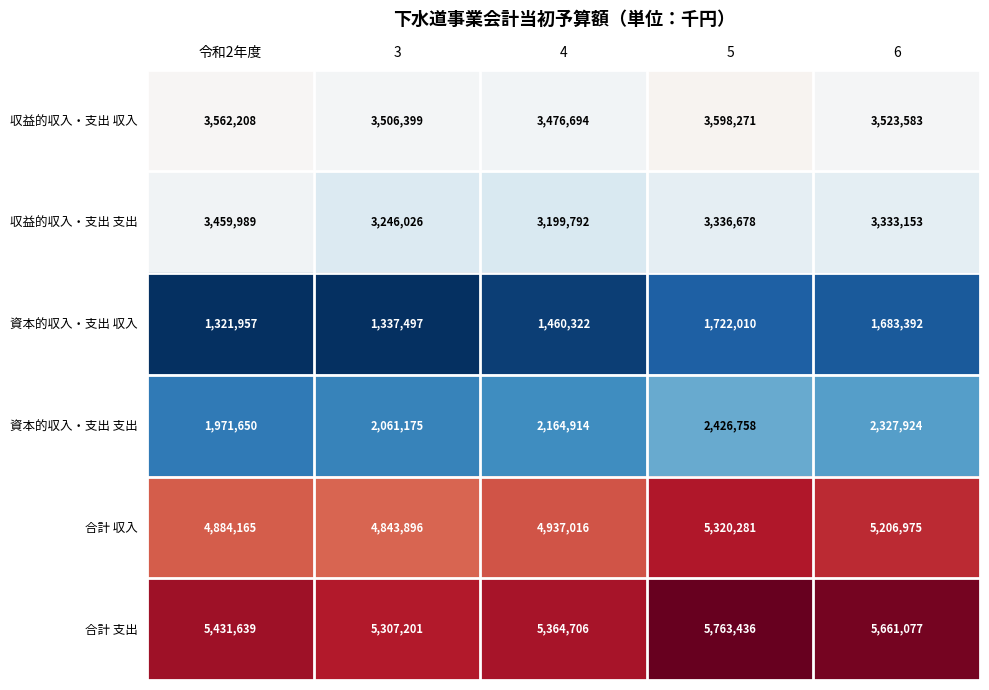

The 合計 収入 series shows 8061397 at 令和2年度. True or false?

False